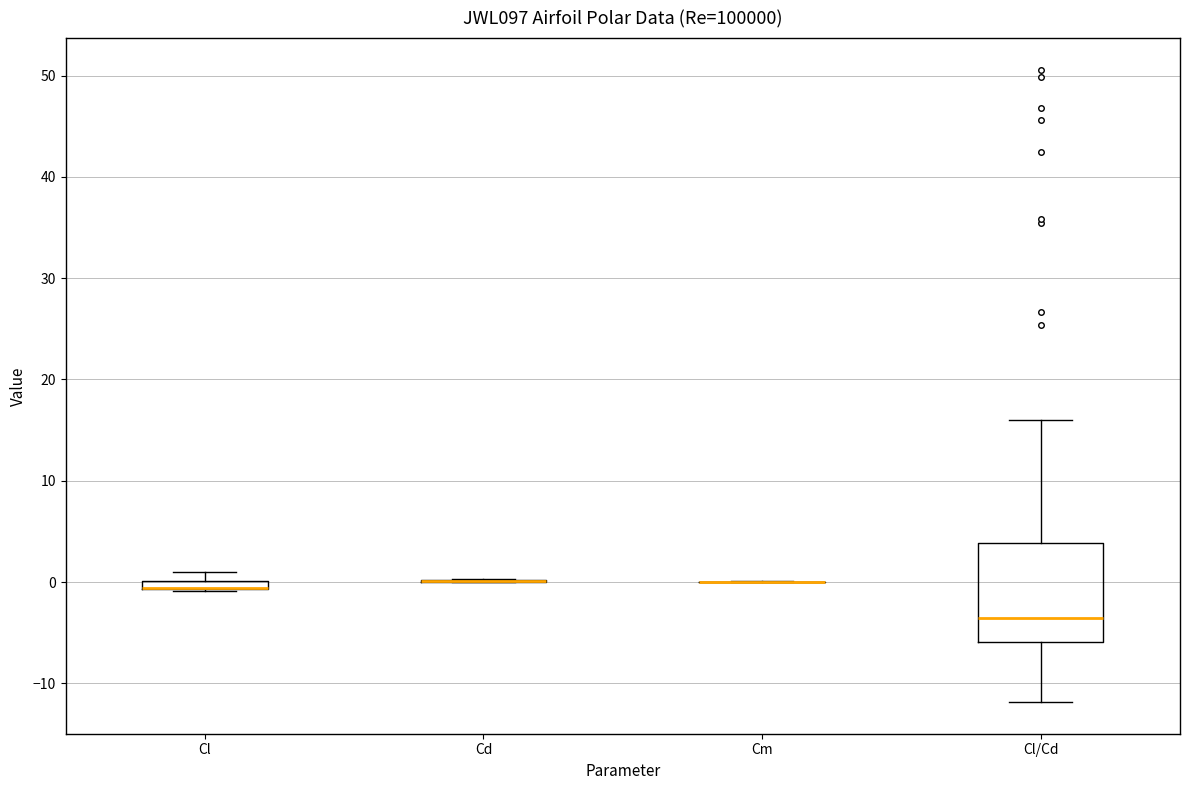

Comparing the boxes themselves (not the whiskers), which one is the tallest?

Cl/Cd